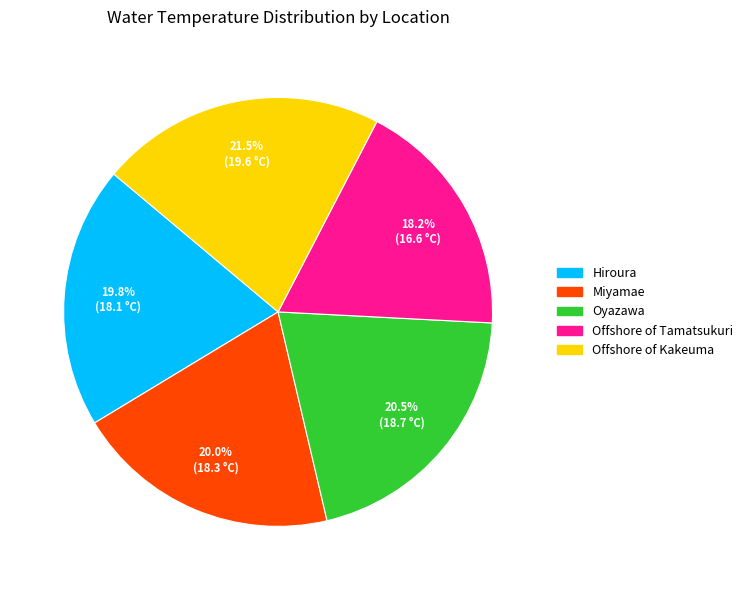

Does any single category account for the majority?

No